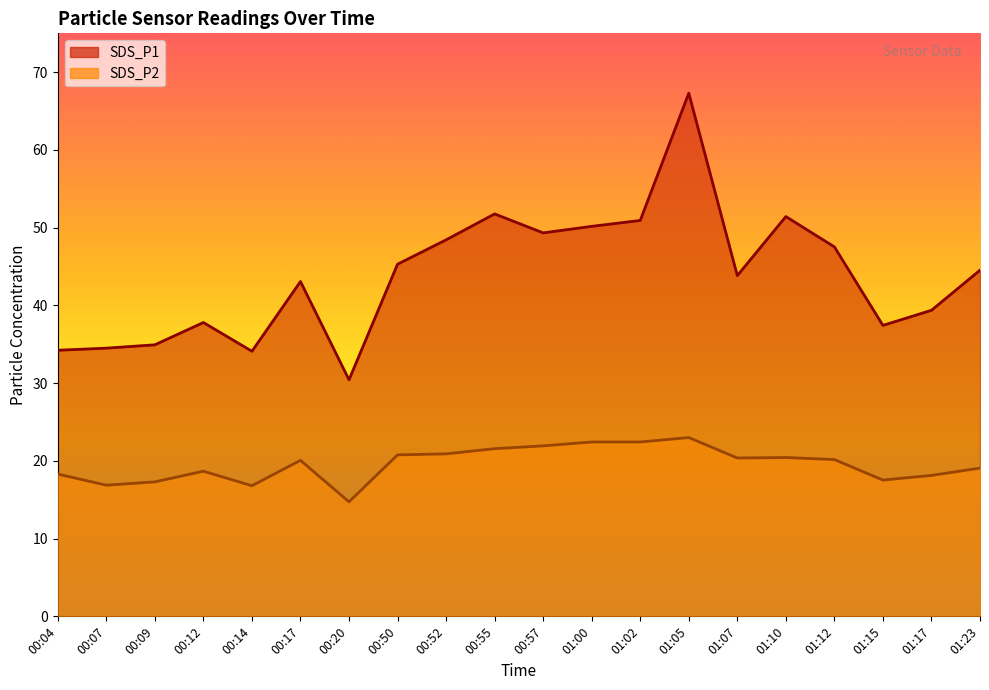

At which label does SDS_P1 reach its minimum?

00:20